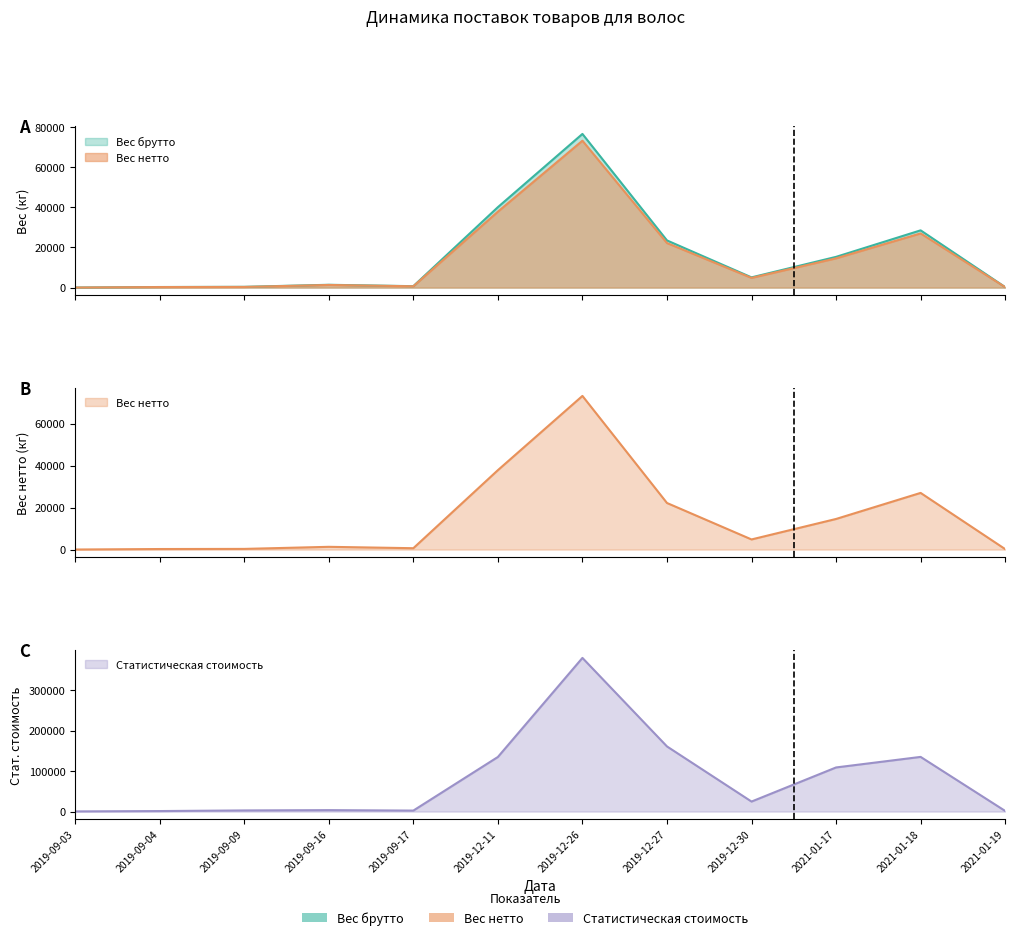

At which label does Вес брутто reach its peak?

2019-12-26